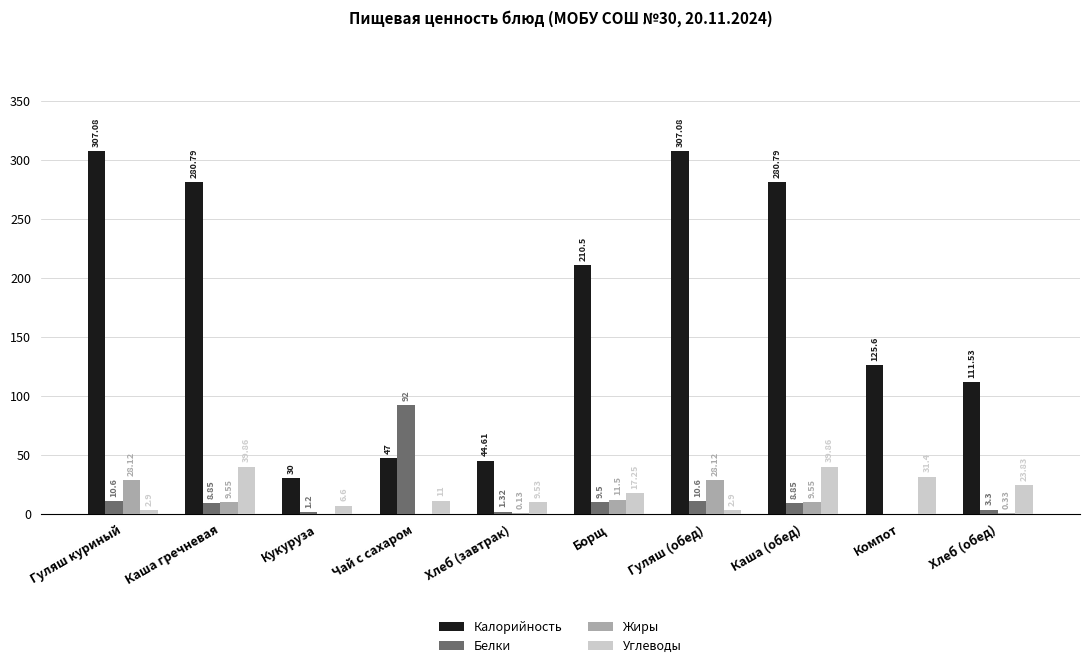

Is the value of Углеводы at Чай с сахаром greater than the value of Белки at Чай с сахаром?

No